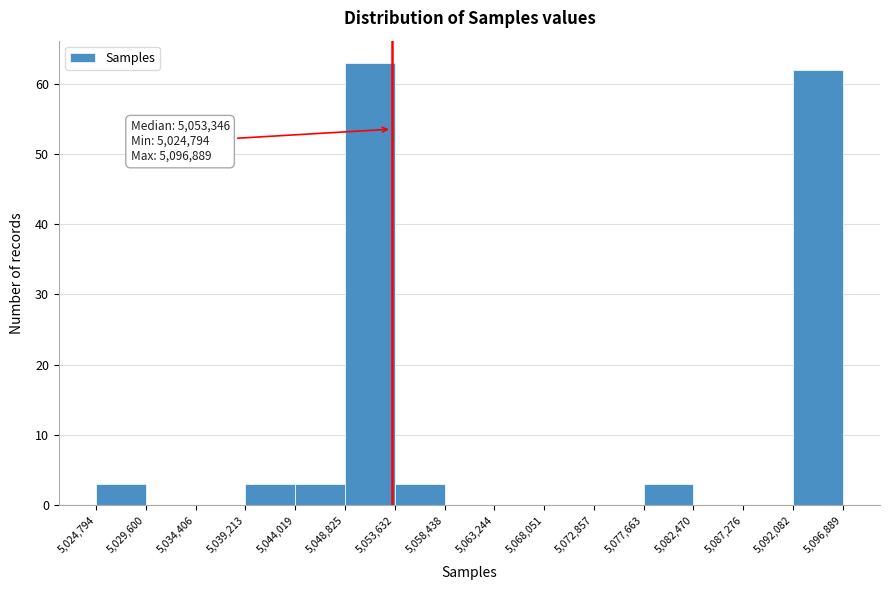

Which range on the x-axis has the tallest bar?

5,048,825 to 5,053,632